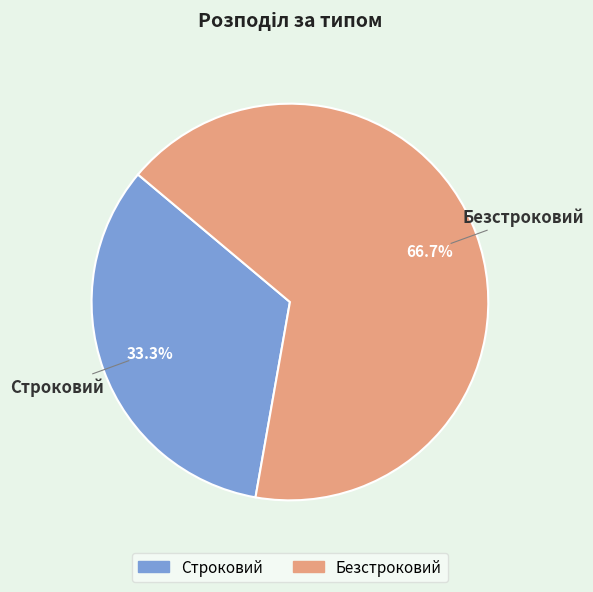

To the nearest percent, what is the average slice percentage?

50%